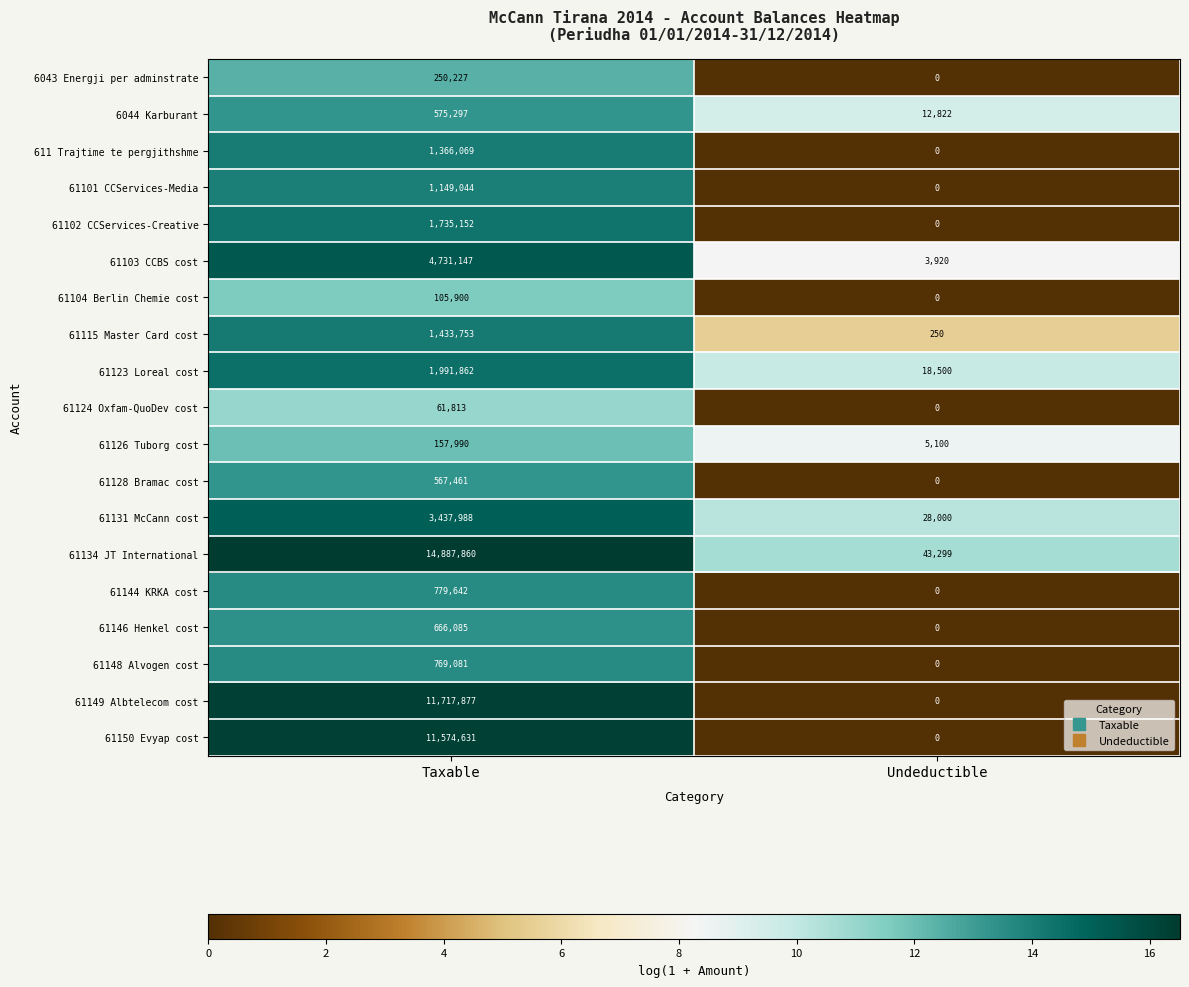

Which label corresponds to the largest value in the chart?

Taxable